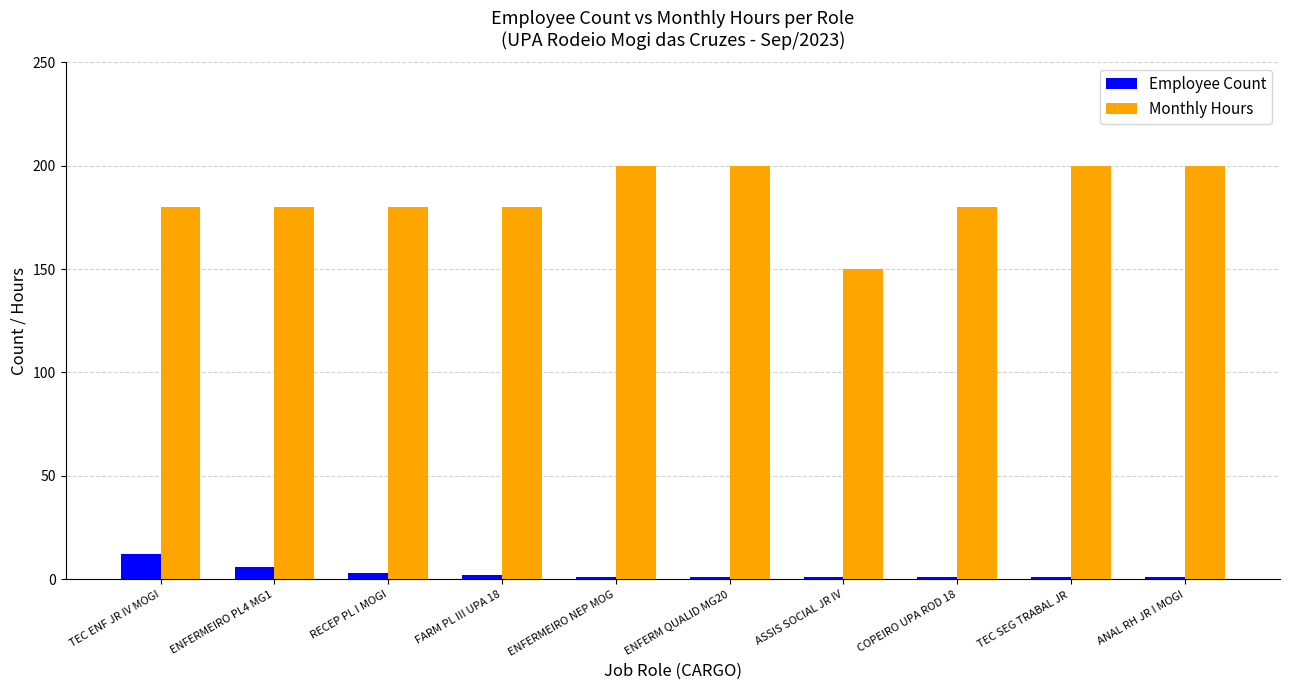

Rank the series by their average value, from lowest to highest.

Employee Count, Monthly Hours